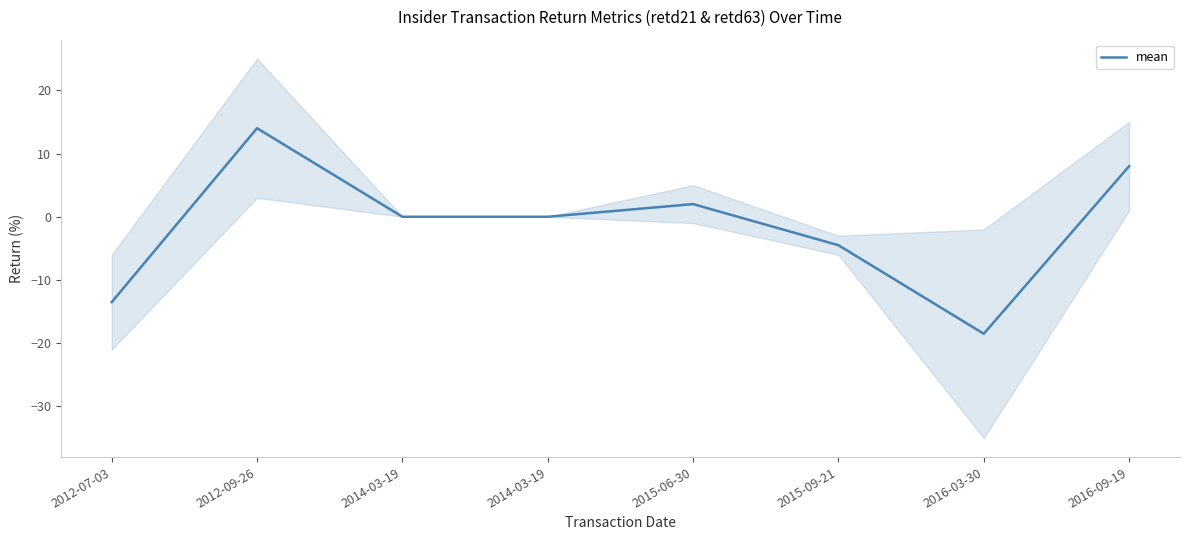

Does the chart have visible grid lines?

No